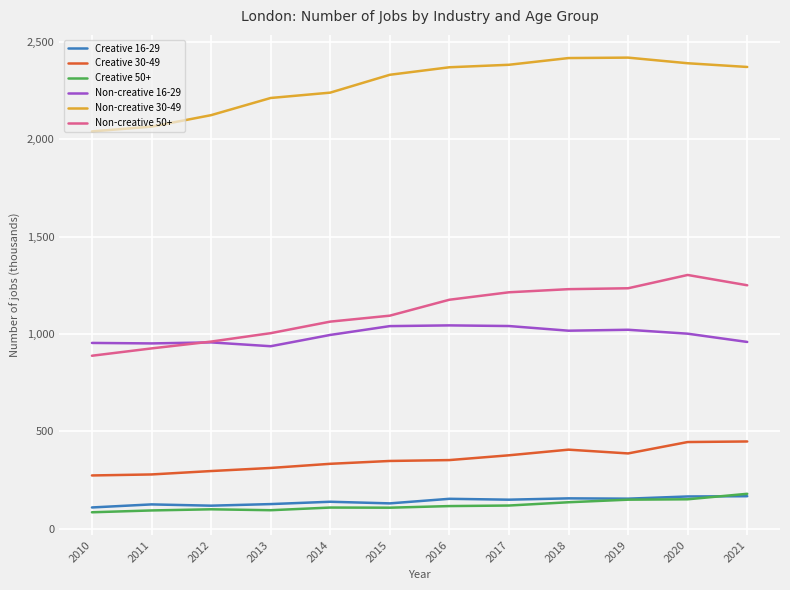

What is the lowest value of the Non-creative 50+ series?

888.7